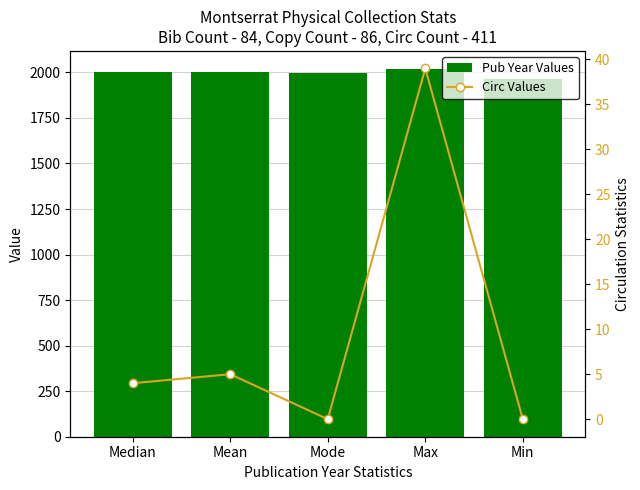

Are the bars grouped side by side (vs. stacked)?

Yes